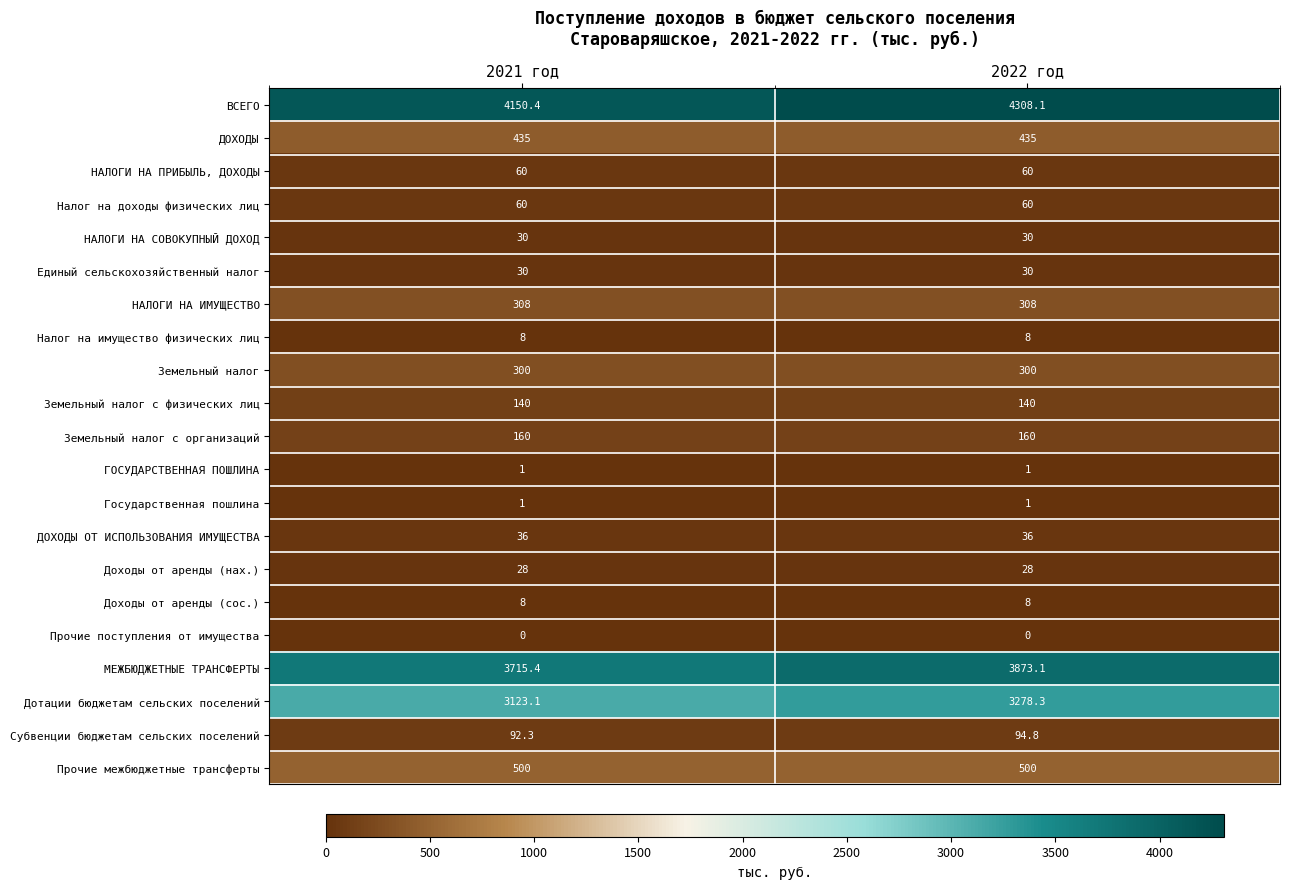

What is the maximum value for Земельный налог с организаций?

160.0